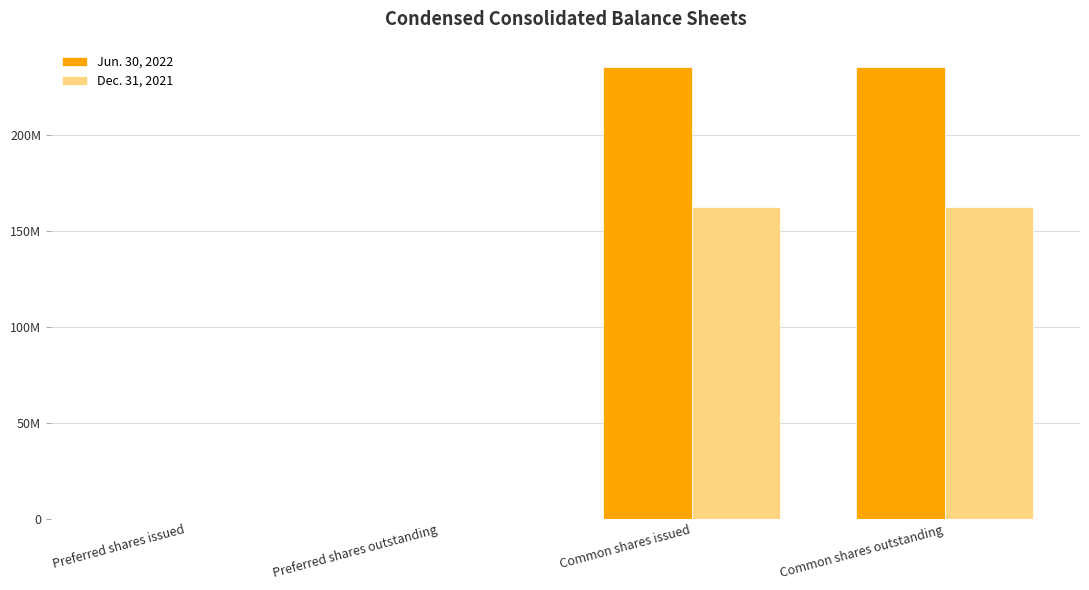

Are the bars grouped side by side (vs. stacked)?

Yes